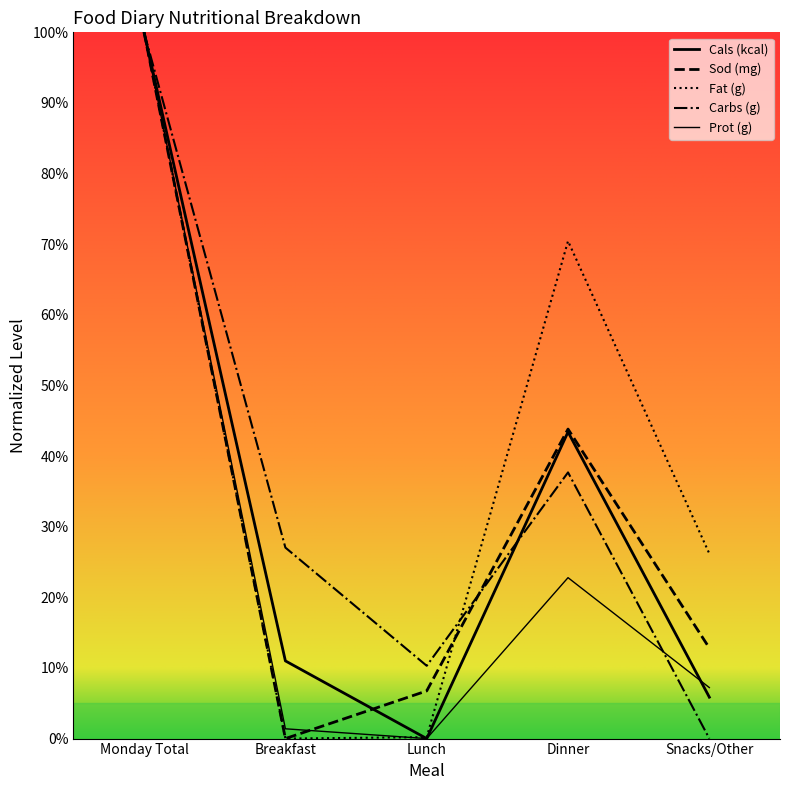

Is this an area chart (filled region under the line)?

Yes